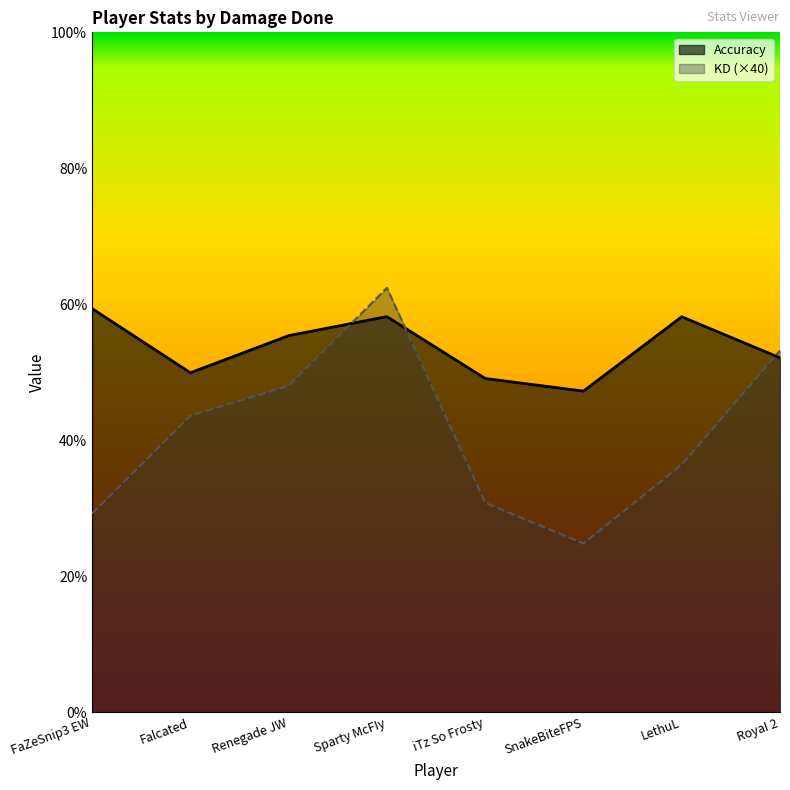

True or false: Accuracy has more than 1 points higher than both neighbors.

True